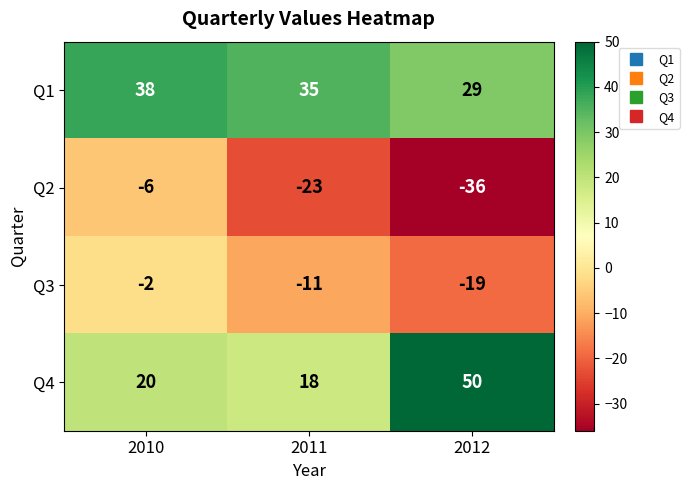

Reading left to right, extract all data points from this chart.

Q1: 2010=38	2011=35	2012=29
Q2: 2010=-6	2011=-23	2012=-36
Q3: 2010=-2	2011=-11	2012=-19
Q4: 2010=20	2011=18	2012=50